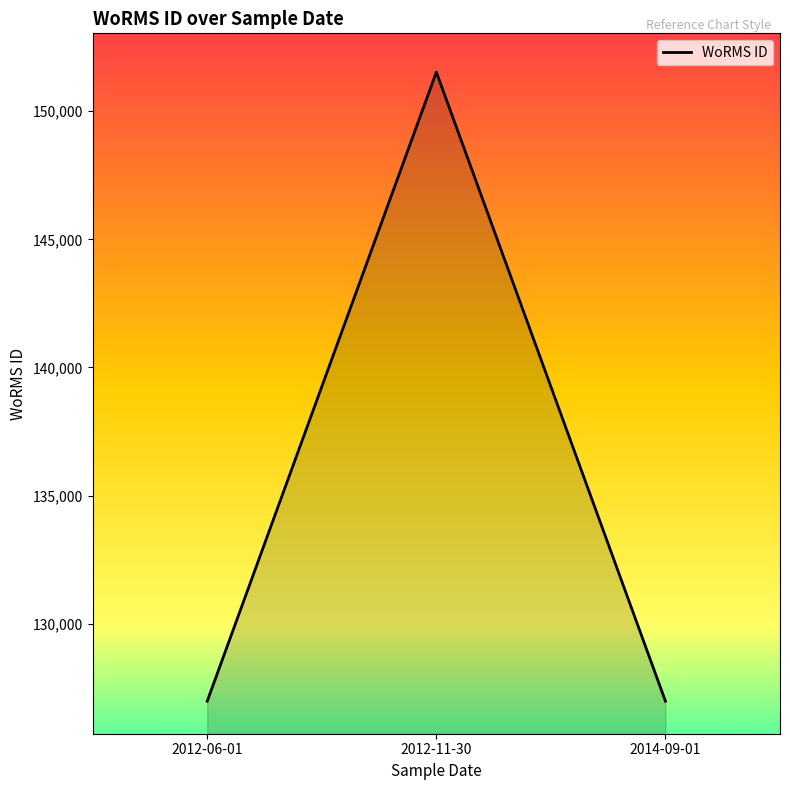

What is the maximum value shown in the chart?

151523